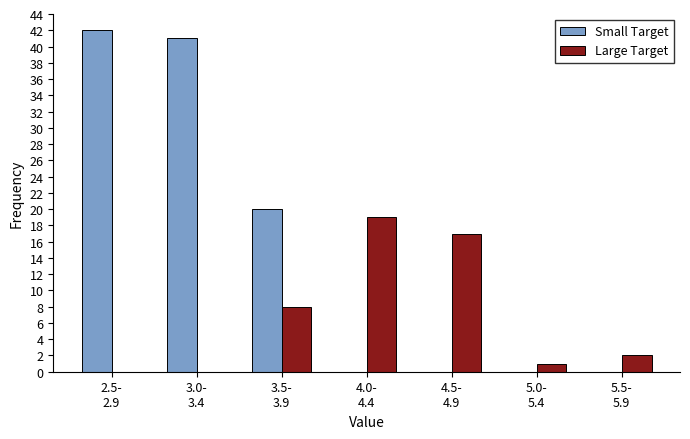

What is the sum of all Small Target values?

103